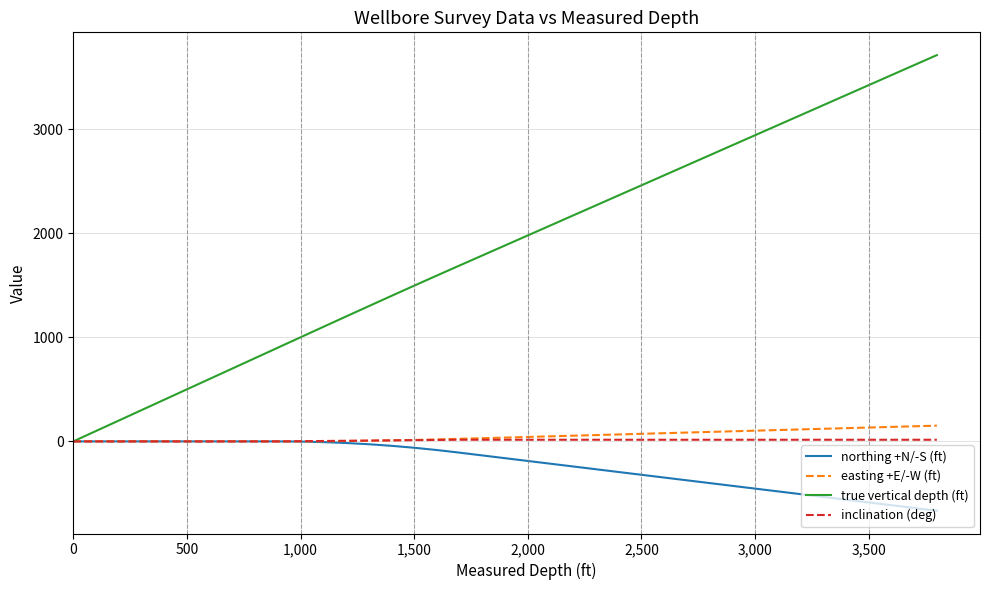

Which series has the widest spread of values?

true vertical depth (ft)